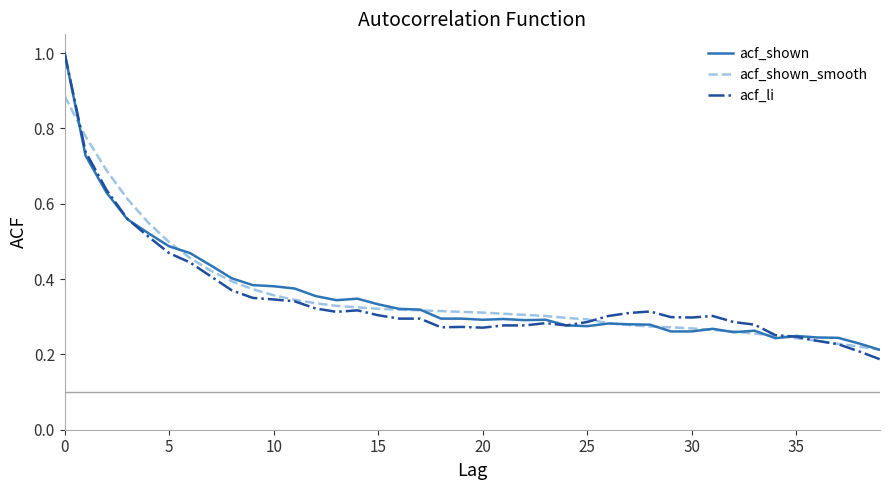

Which series has the widest spread of values?

acf_li